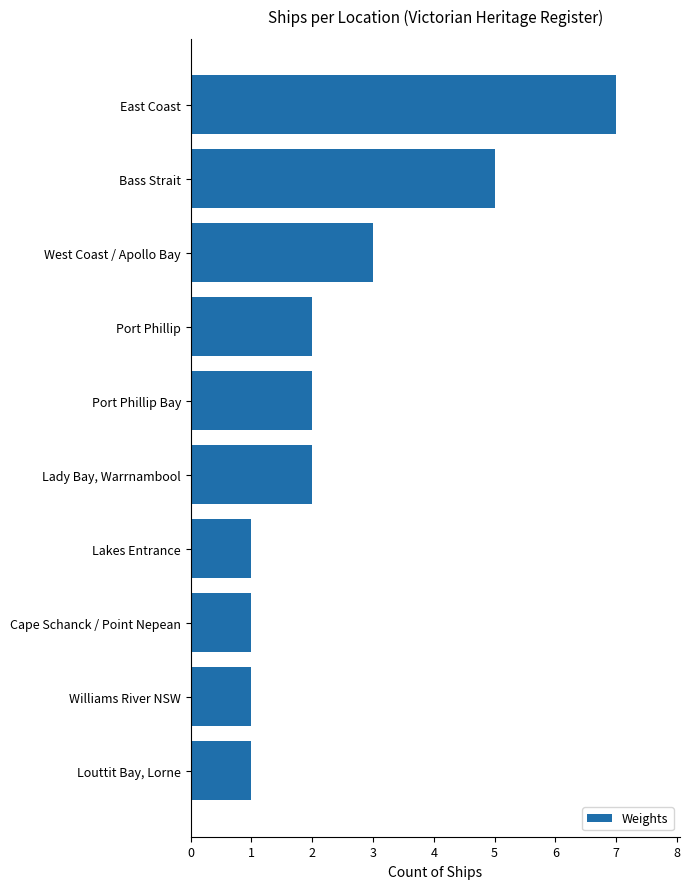

Reading top to bottom, extract all data points from this chart.

East Coast=7	Bass Strait=5	West Coast / Apollo Bay=3	Port Phillip=2	Port Phillip Bay=2	Lady Bay, Warrnambool=2	Lakes Entrance=1	Cape Schanck / Point Nepean=1	Williams River NSW=1	Louttit Bay, Lorne=1